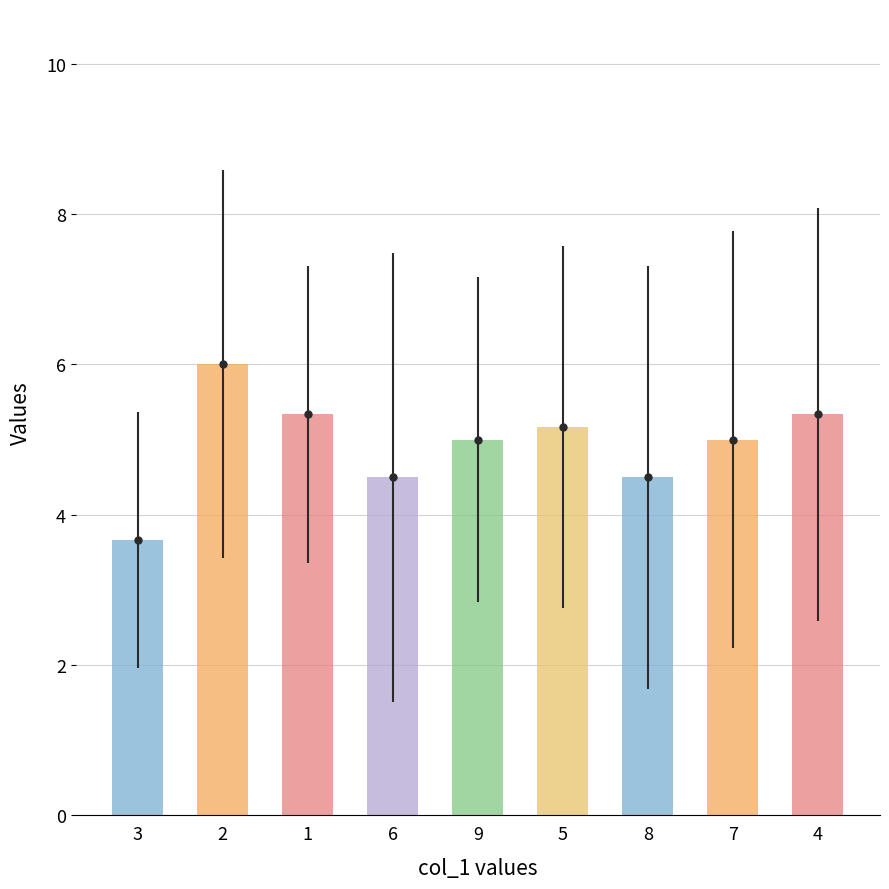

Where is the data nearest to the value 4?

3